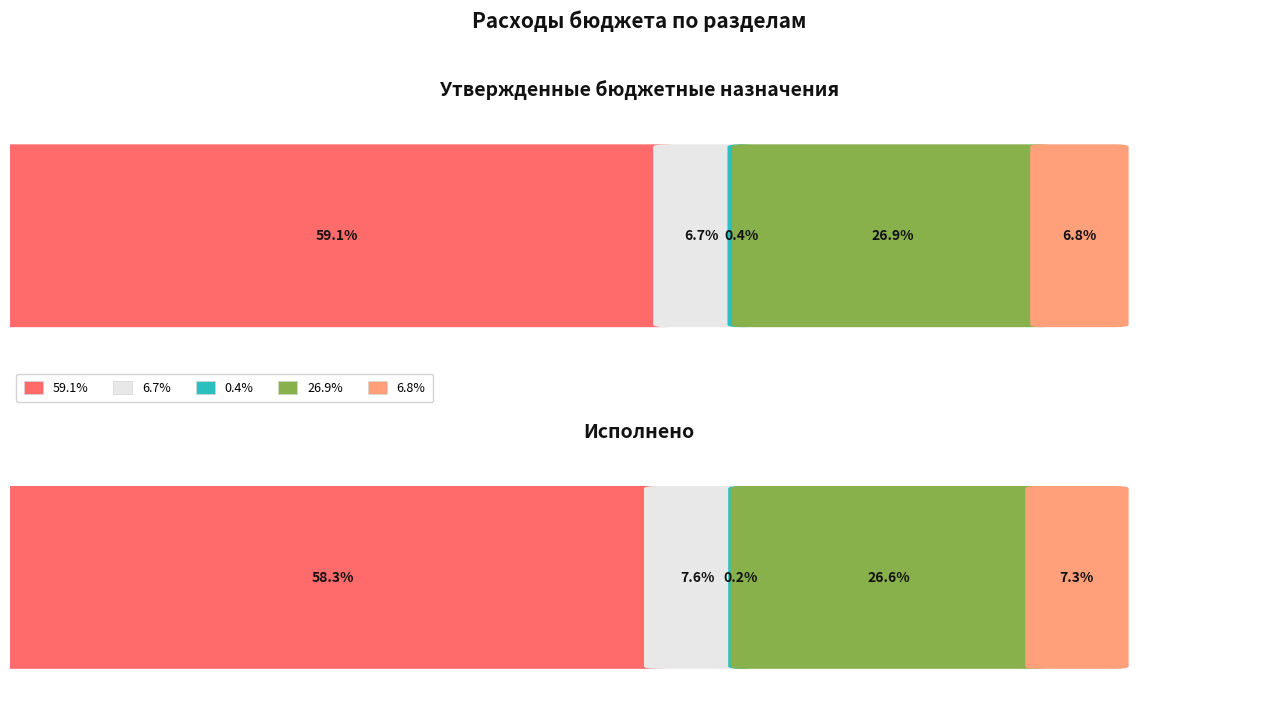

Is it true that Исполнено (консолид.) equals 16354146.7 at ОБЩЕГОСУДАРСТВЕННЫЕ
ВОПРОСЫ?

True